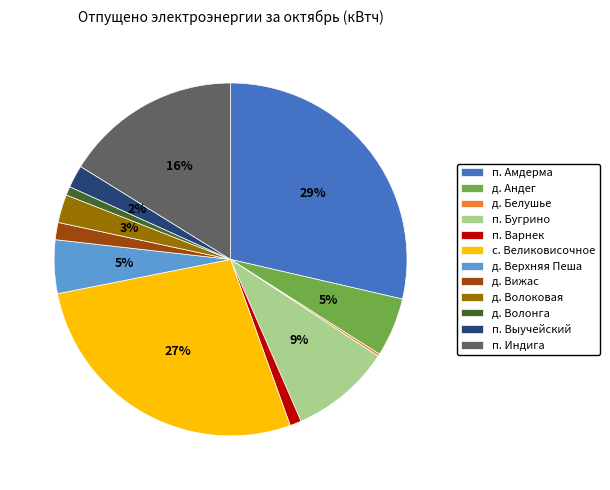

To the nearest percent, what is the average slice percentage?

8%